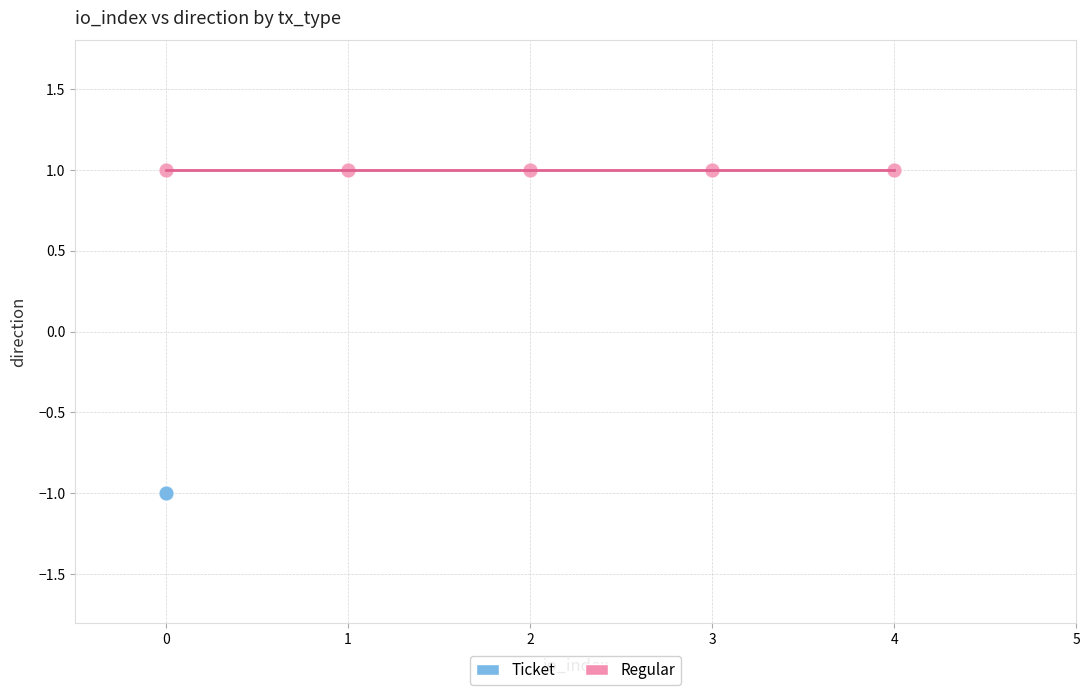

Which series reaches the minimum Y coordinate?

Ticket